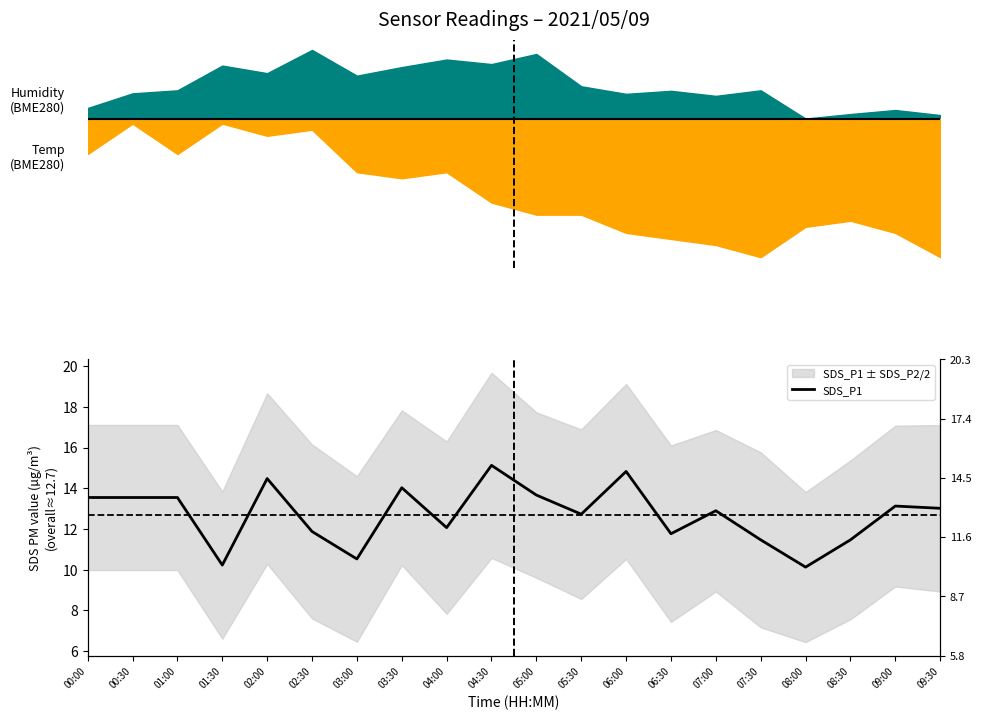

Which category has the lowest value across all series?

08:00